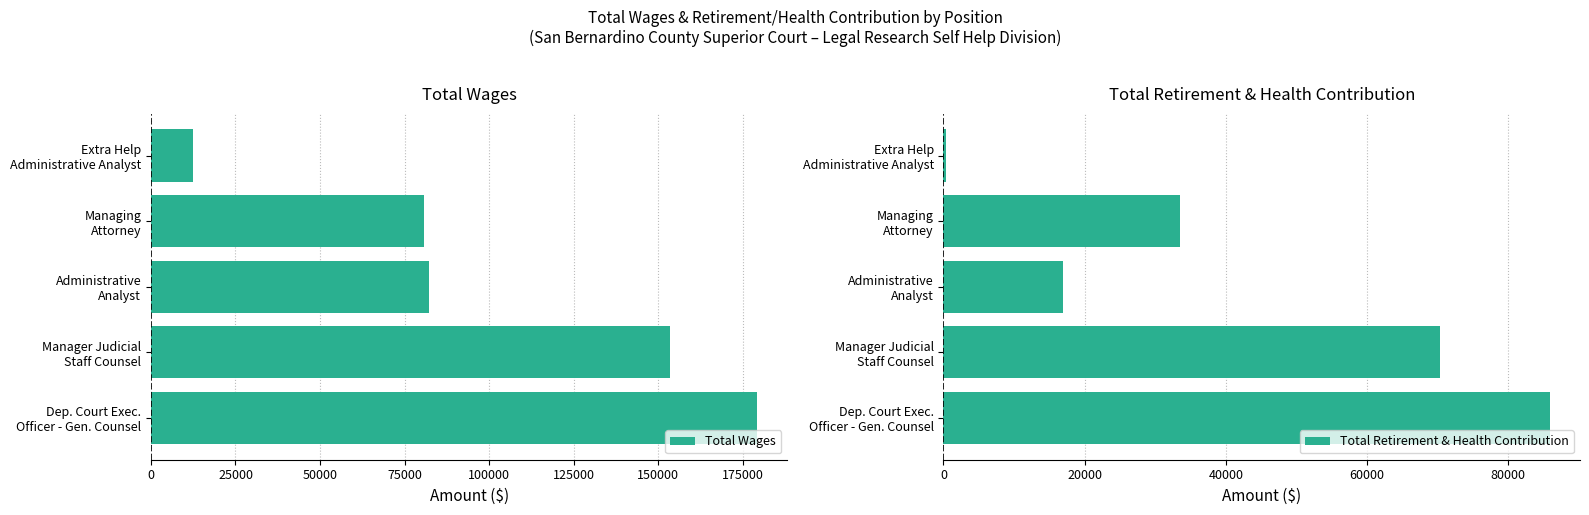

What is the average value of the Total Retirement & Health Contribution series?

41392